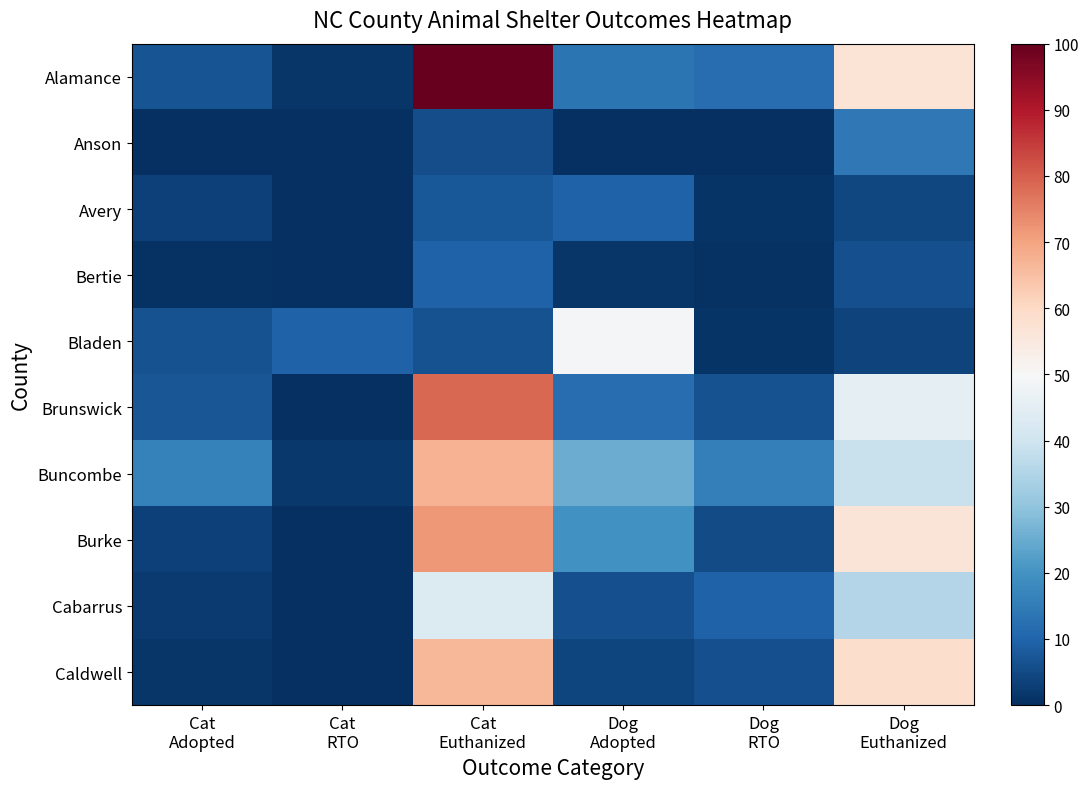

Which series changed the most between Cat Adopted and Dog Adopted?

Bladen